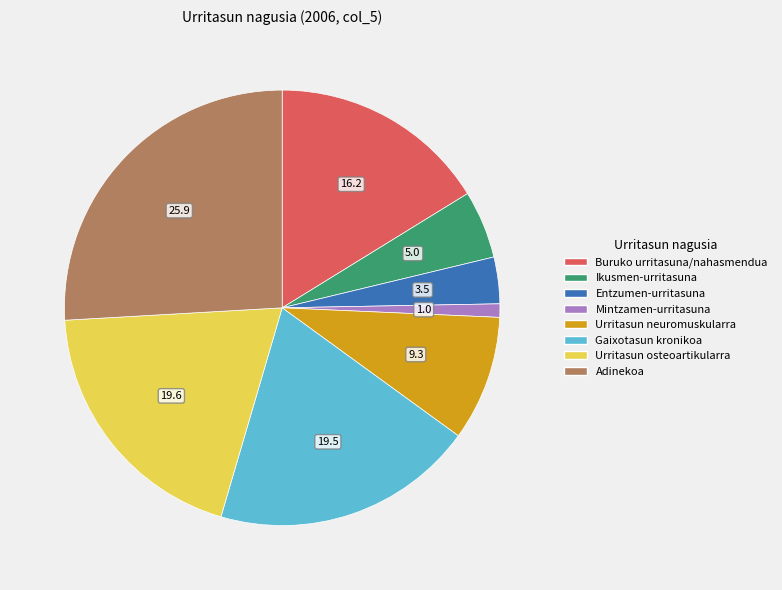

Is there any slice that represents more than half of the pie?

No